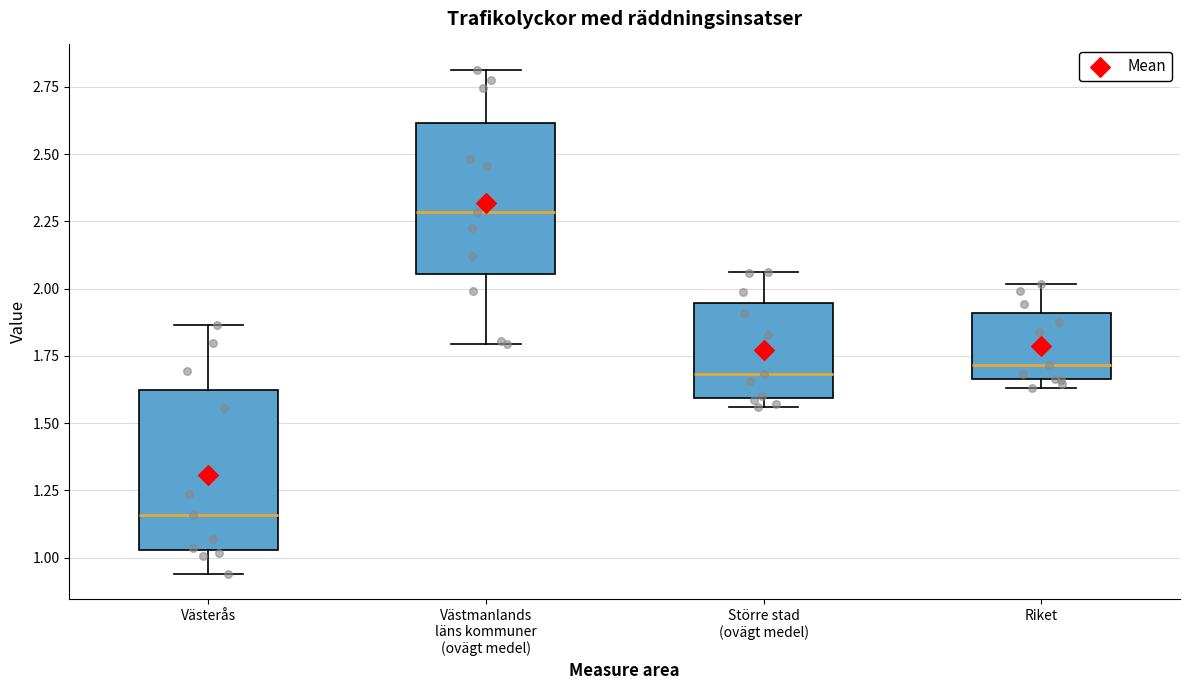

Which box has the highest median line?

Västmanlands läns kommuner (ovägt medel)